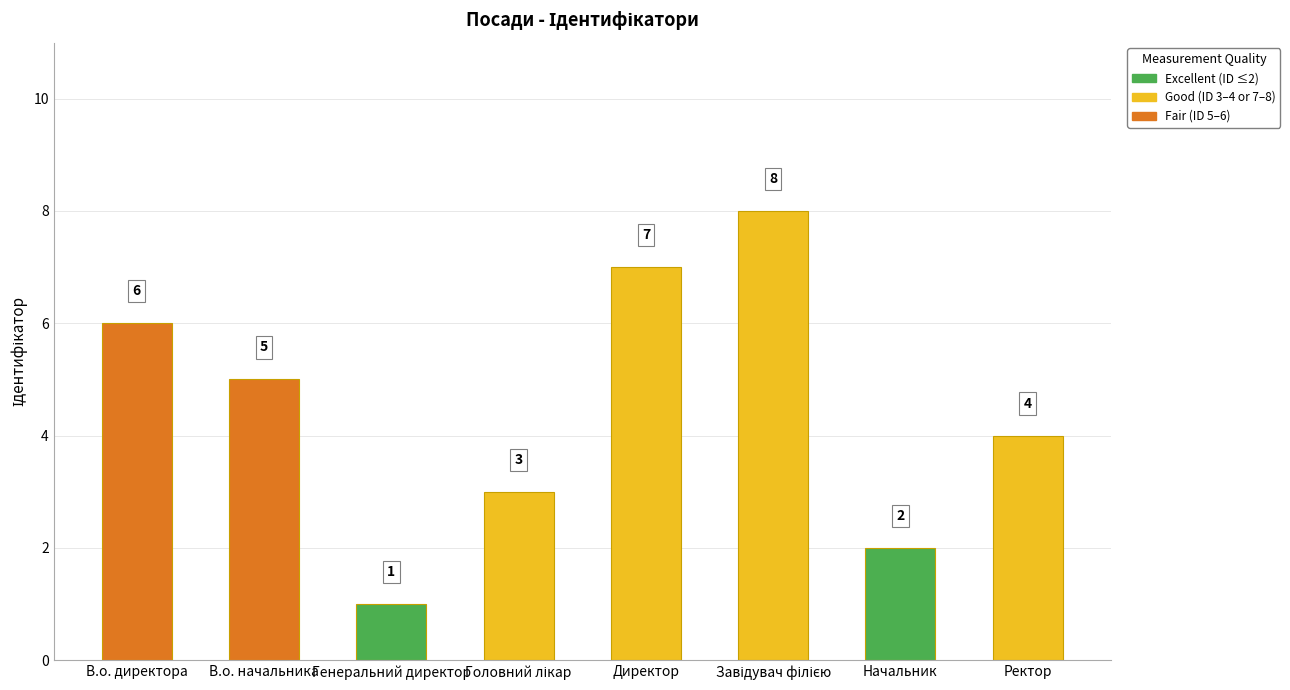

What is the sum of the values at Ректор and Начальник?

6